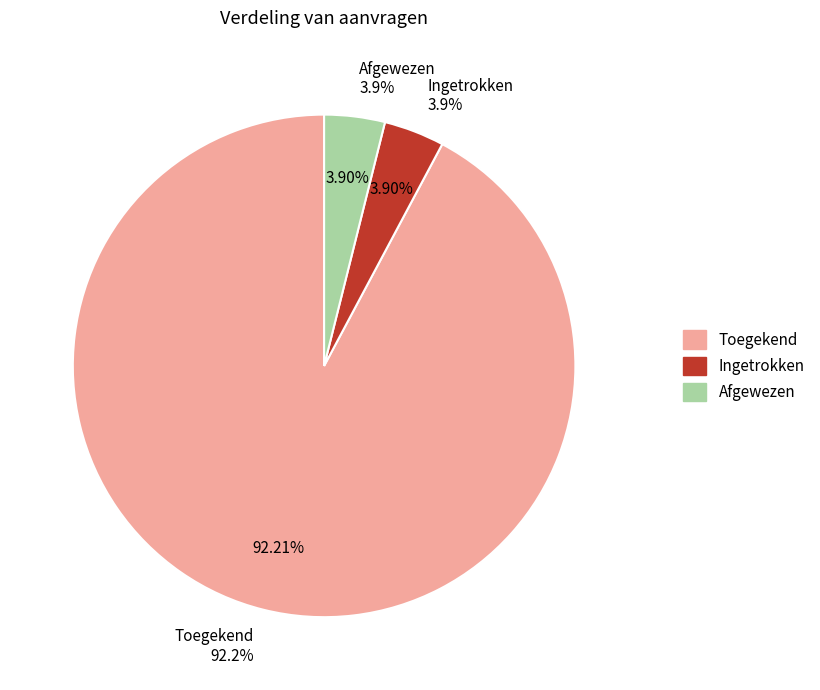

Rank the categories by value from lowest to highest.

Ingetrokken, Afgewezen, Toegekend